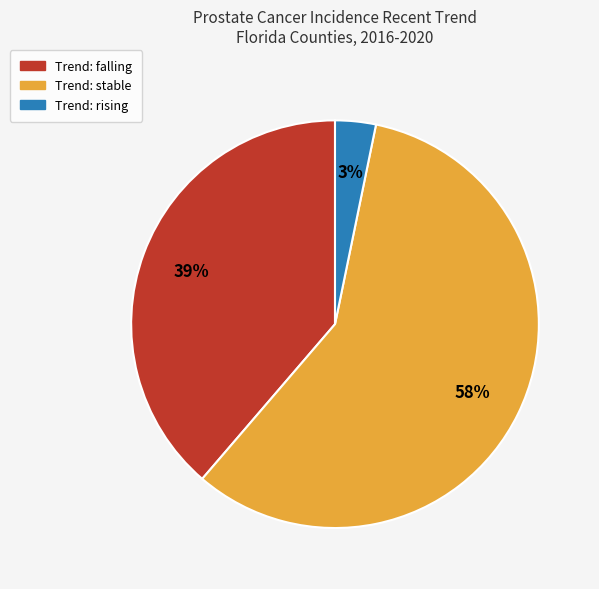

To the nearest percent, what is the average slice percentage?

33%